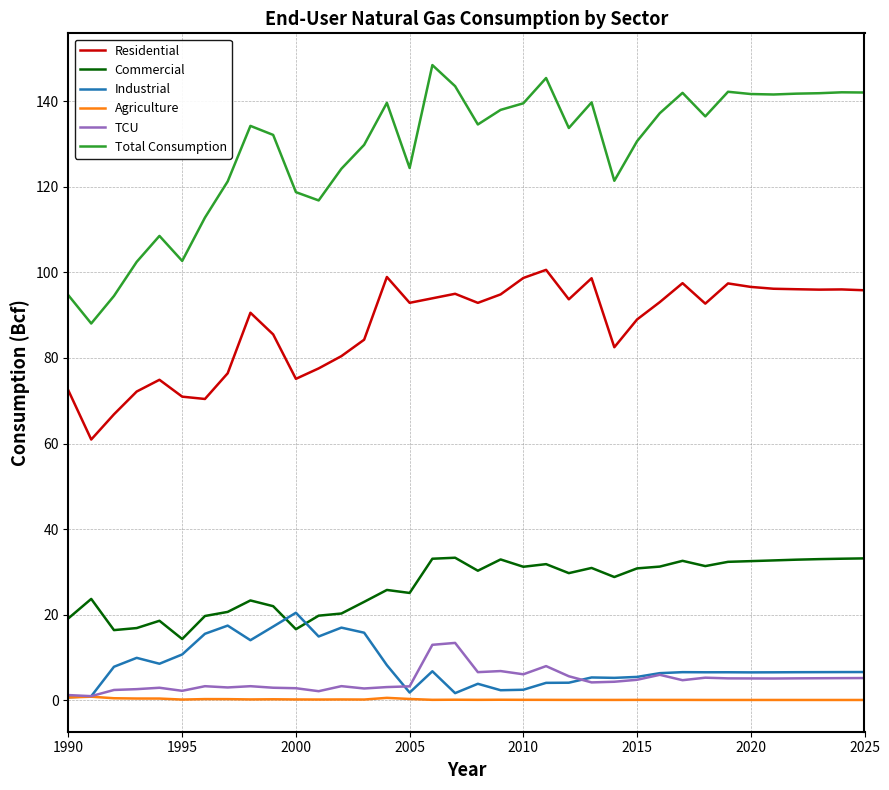

Which series has the largest range (max minus min)?

Total Consumption